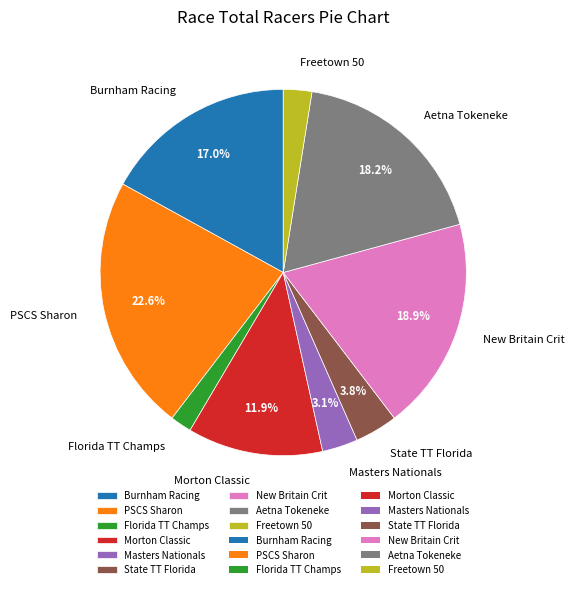

Which has a higher value, Freetown 50 or Morton Classic?

Morton Classic